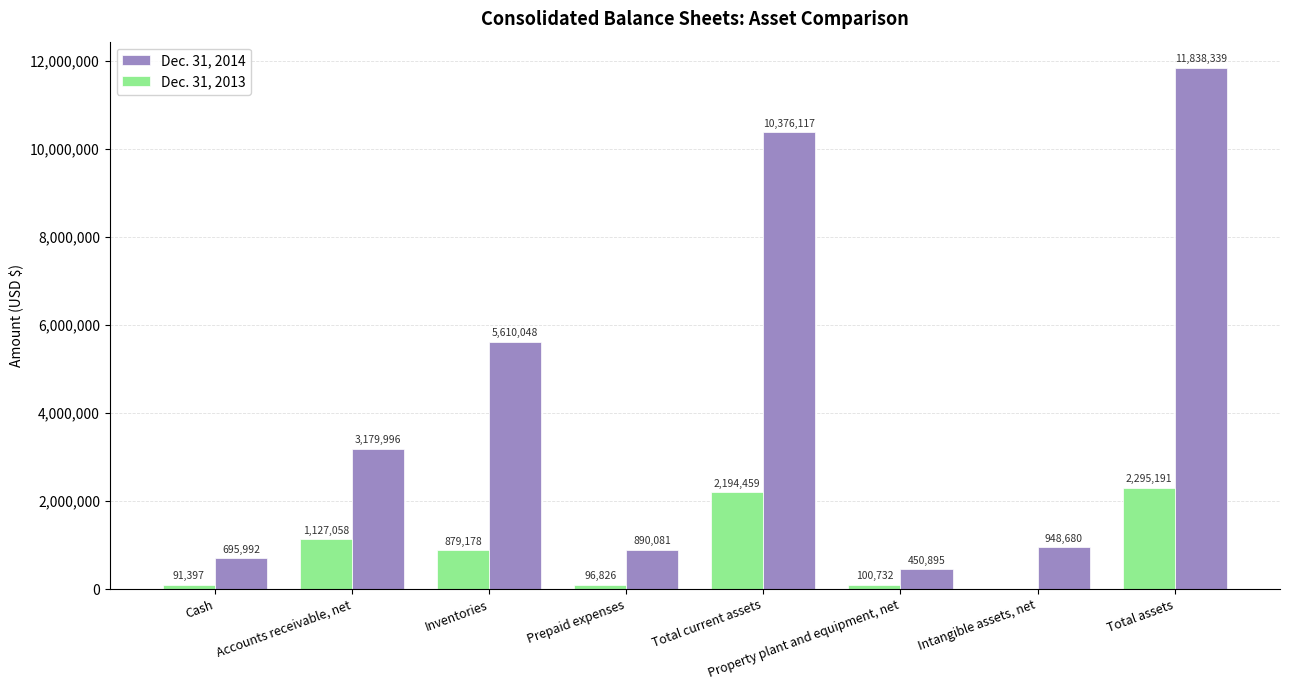

At which category is the sum across all series the highest?

Total assets